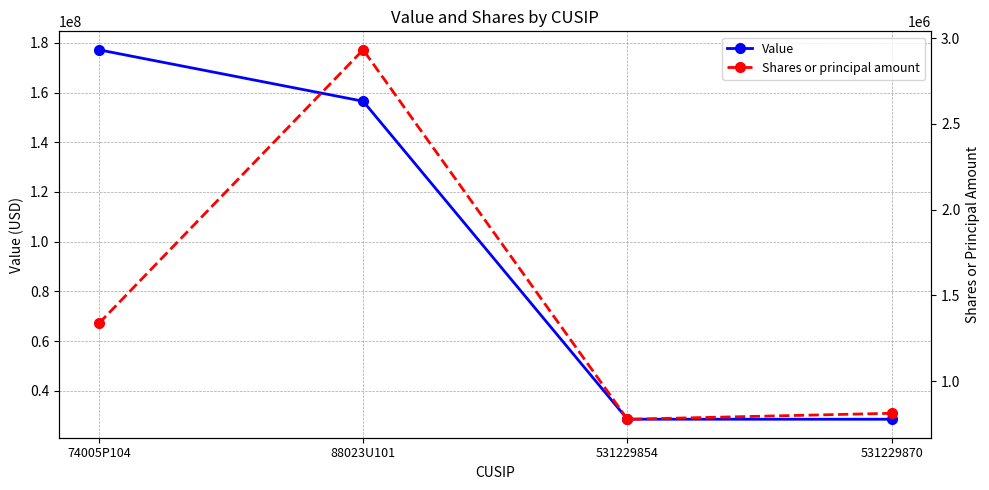

Which series has the largest range (max minus min)?

Value